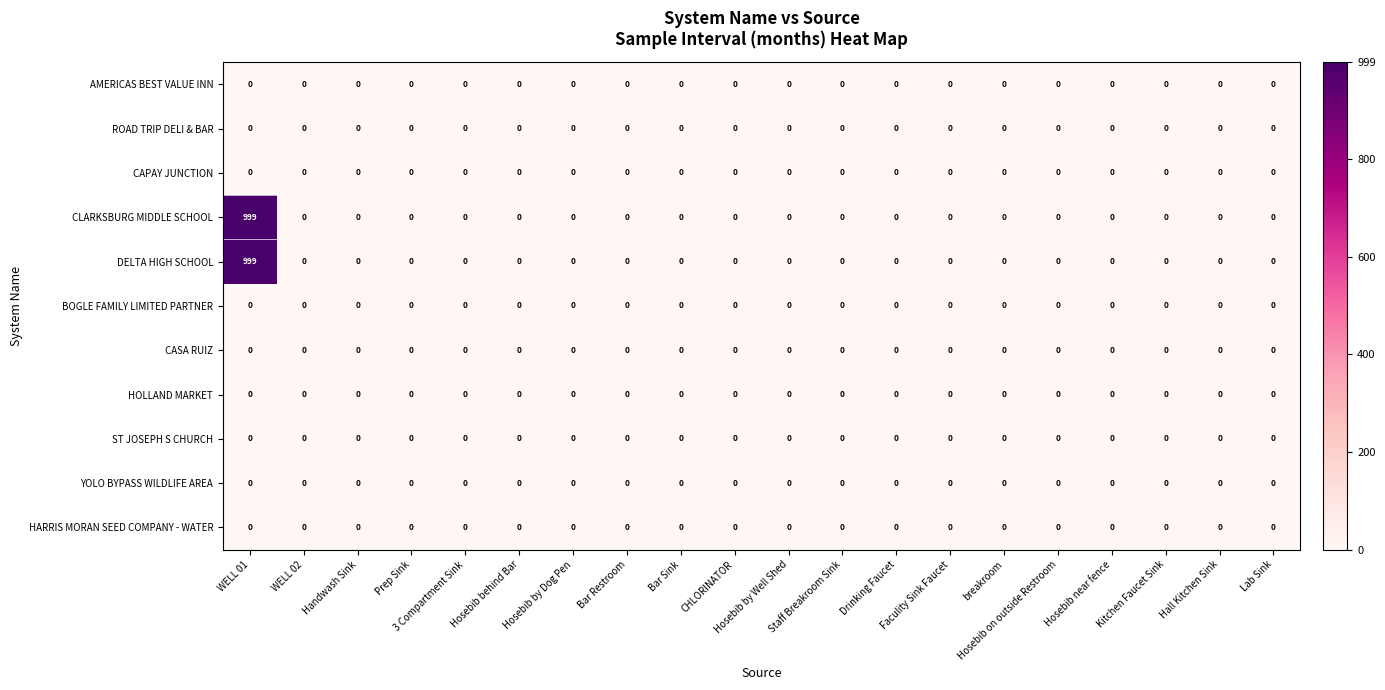

Rank the categories by CASA RUIZ value from highest to lowest.

WELL 01, WELL 02, Handwash Sink, Prep Sink, 3 Compartment Sink, Hosebib behind Bar, Hosebib by Dog Pen, Bar Restroom, Bar Sink, CHLORINATOR, Hosebib by Well Shed, Staff Breakroom Sink, Drinking Faucet, Faculity Sink Faucet, breakroom, Hosebib on outside Restroom, Hosebib near fence, Kitchen Faucet Sink, Hall Kitchen Sink, Lab Sink